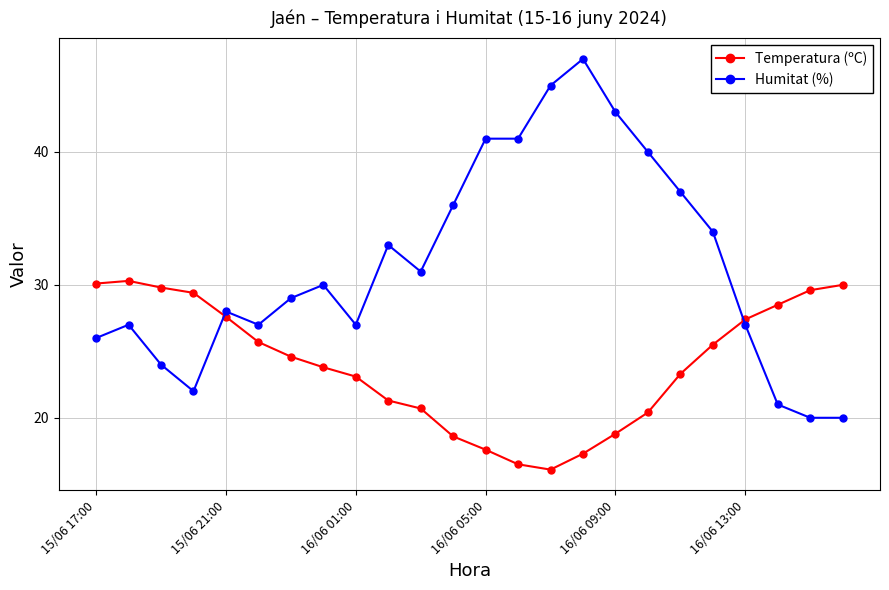

What is the sum of all Temperatura (ºC) values?

576.0